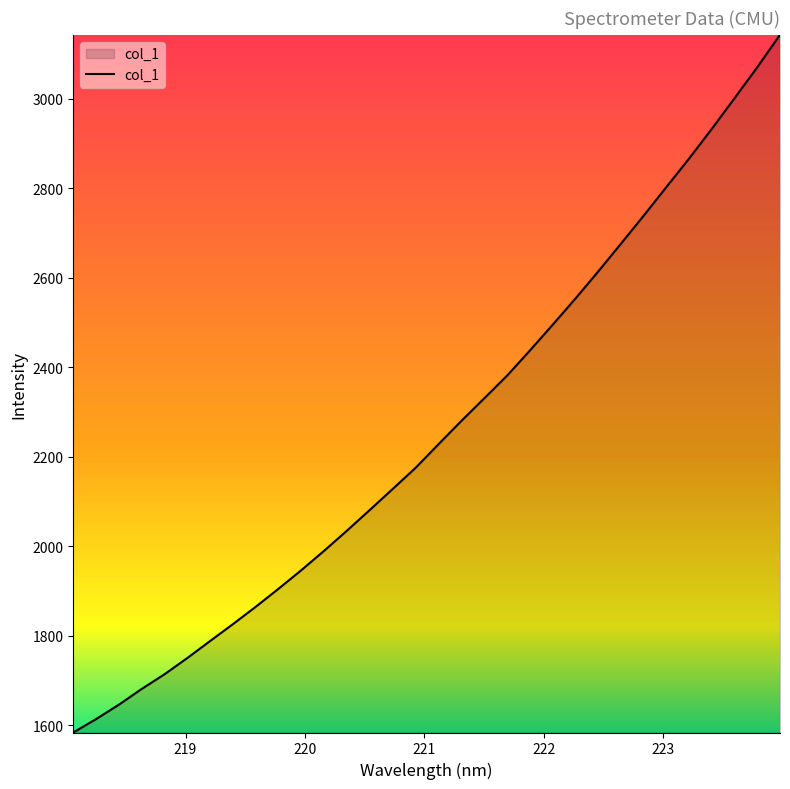

What is the greatest value displayed?

3143.6